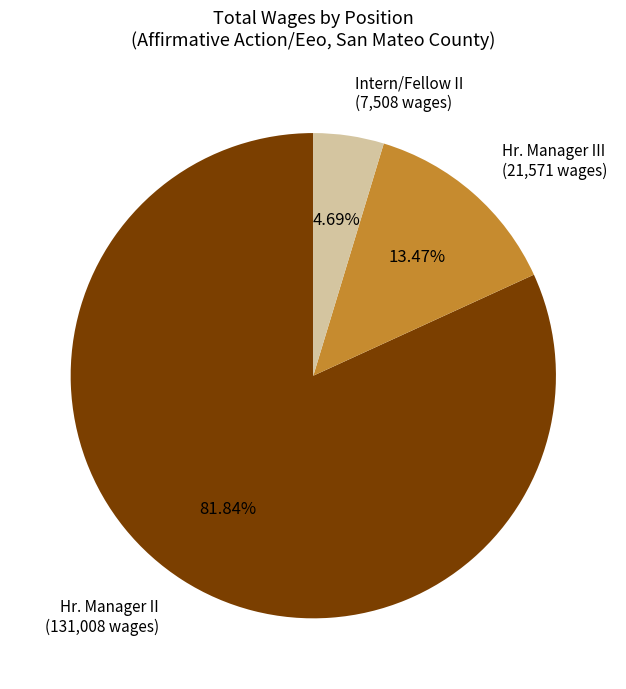

What is the majority slice?

Hr. Manager II (131,008 wages)